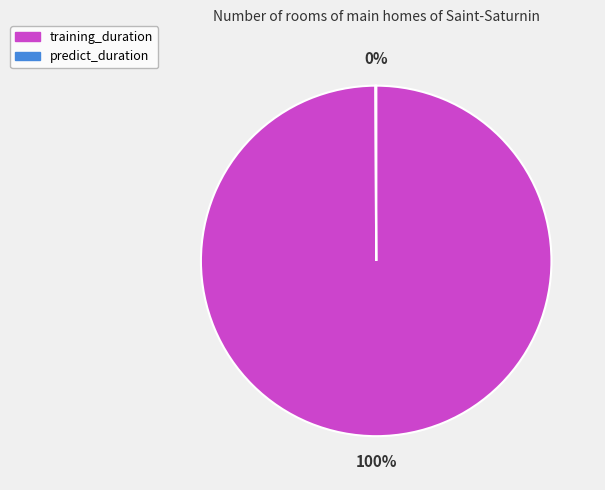

What percentage is the training_duration slice, to the nearest percent?

100%